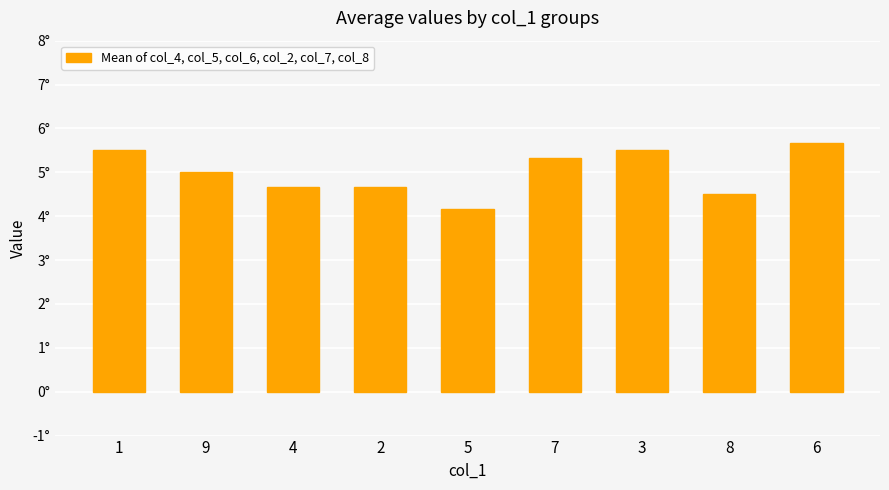

Reading left to right, list all the values displayed in this chart.

1=5.5	9=5.0	4=4.7	2=4.7	5=4.2	7=5.3	3=5.5	8=4.5	6=5.7